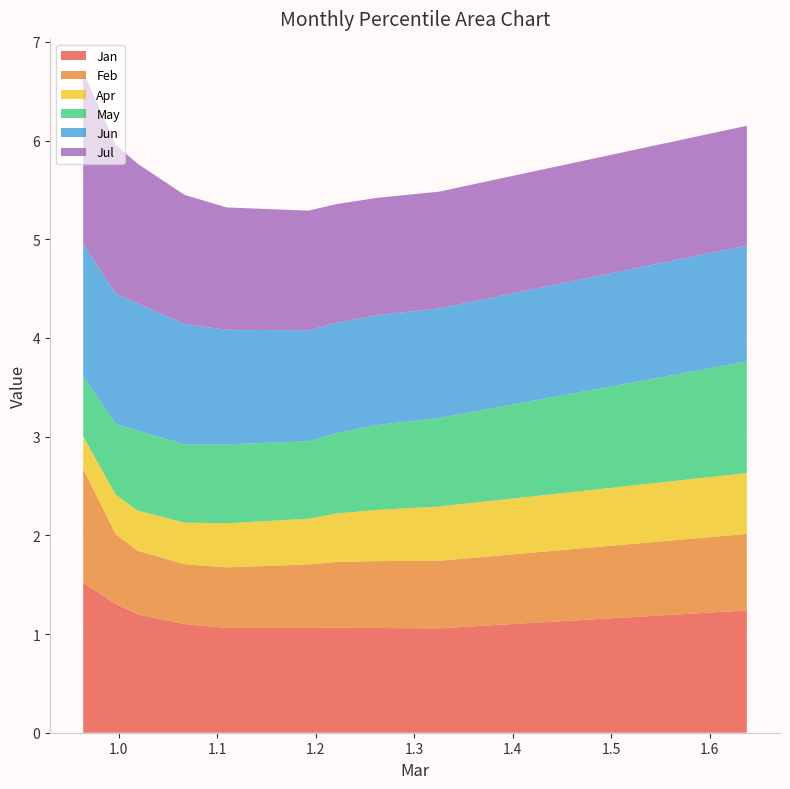

Reading left to right, what are all the values shown in this chart?

Jan: pct05=1.5	pct15=1.3	pct25=1.2	pct35=1.1	pct45=1.1	pct55=1.1	pct65=1.1	pct75=1.1	pct85=1.1	pct95=1.2
Feb: pct05=1.2	pct15=0.7	pct25=0.6	pct35=0.6	pct45=0.6	pct55=0.6	pct65=0.7	pct75=0.7	pct85=0.7	pct95=0.8
Apr: pct05=0.3	pct15=0.4	pct25=0.4	pct35=0.4	pct45=0.4	pct55=0.5	pct65=0.5	pct75=0.5	pct85=0.5	pct95=0.6
May: pct05=0.6	pct15=0.7	pct25=0.8	pct35=0.8	pct45=0.8	pct55=0.8	pct65=0.8	pct75=0.9	pct85=0.9	pct95=1.1
Jun: pct05=1.3	pct15=1.3	pct25=1.3	pct35=1.2	pct45=1.2	pct55=1.1	pct65=1.1	pct75=1.1	pct85=1.1	pct95=1.2
Jul: pct05=1.7	pct15=1.5	pct25=1.4	pct35=1.3	pct45=1.2	pct55=1.2	pct65=1.2	pct75=1.2	pct85=1.2	pct95=1.2